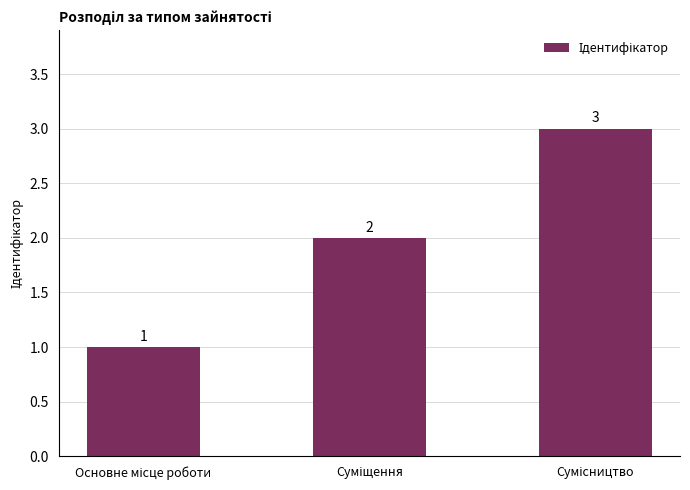

What is the sum of all values?

6